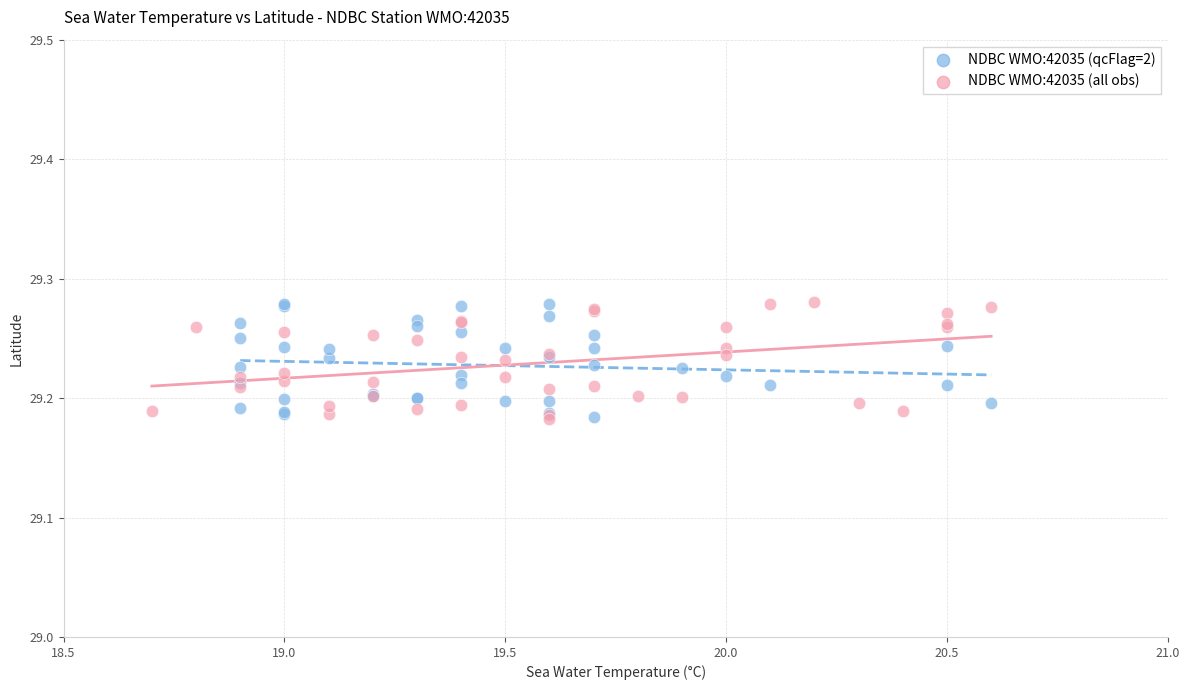

What are all the series names shown in the legend?

NDBC WMO:42035 (qcFlag=2), NDBC WMO:42035 (all obs)